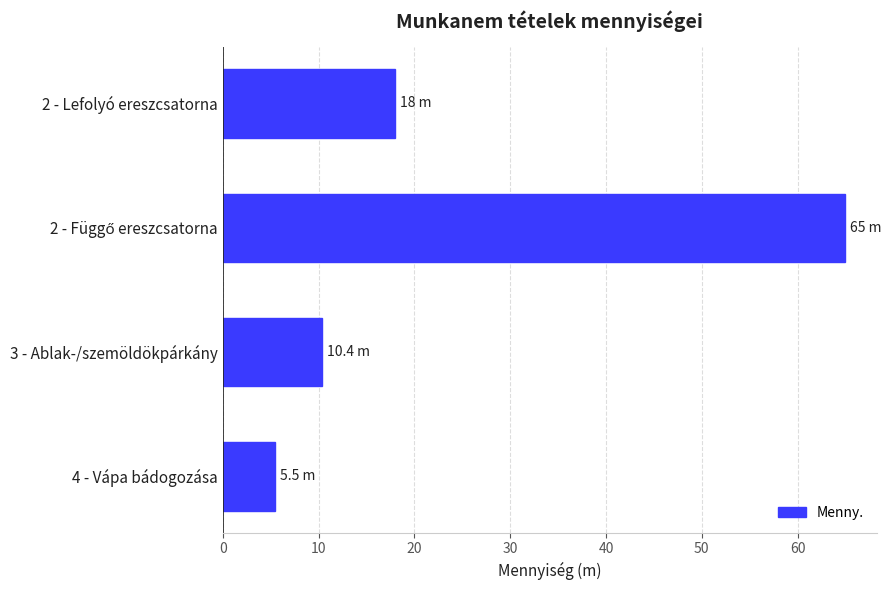

What is the difference between the maximum and minimum values?

59.5